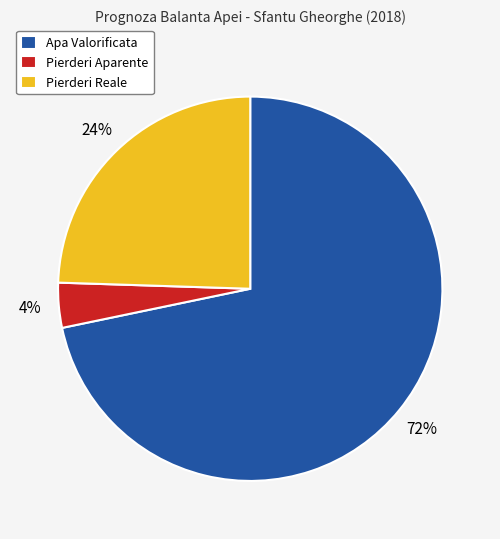

What is the smallest slice in the pie chart?

Pierderi Aparente